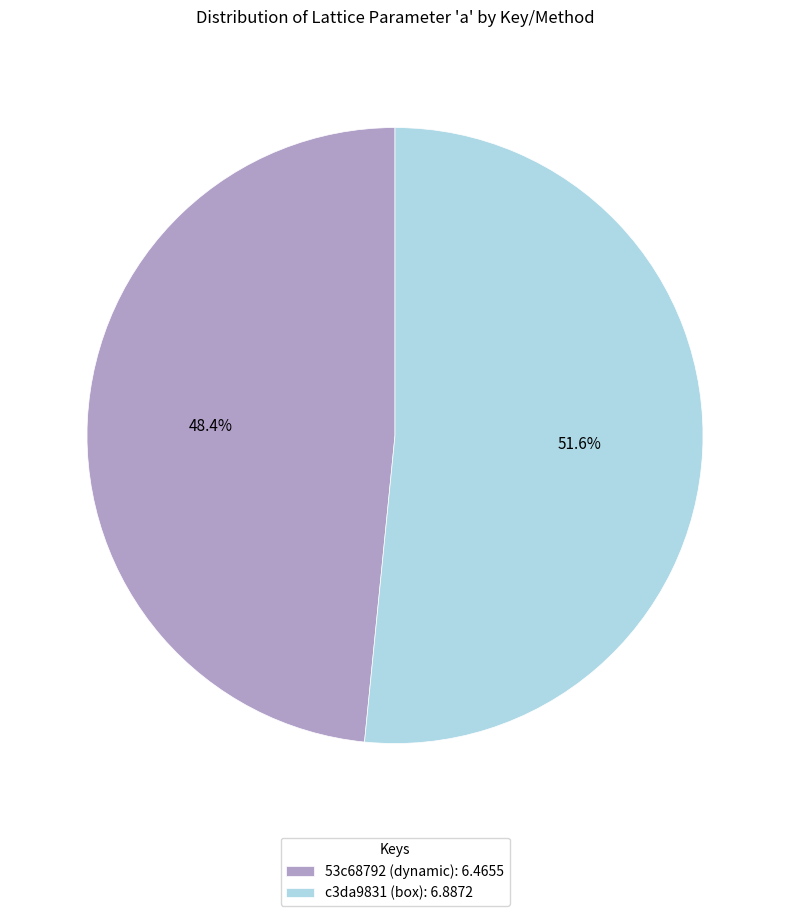

What is the smallest slice in the pie chart?

53c68792 (dynamic)